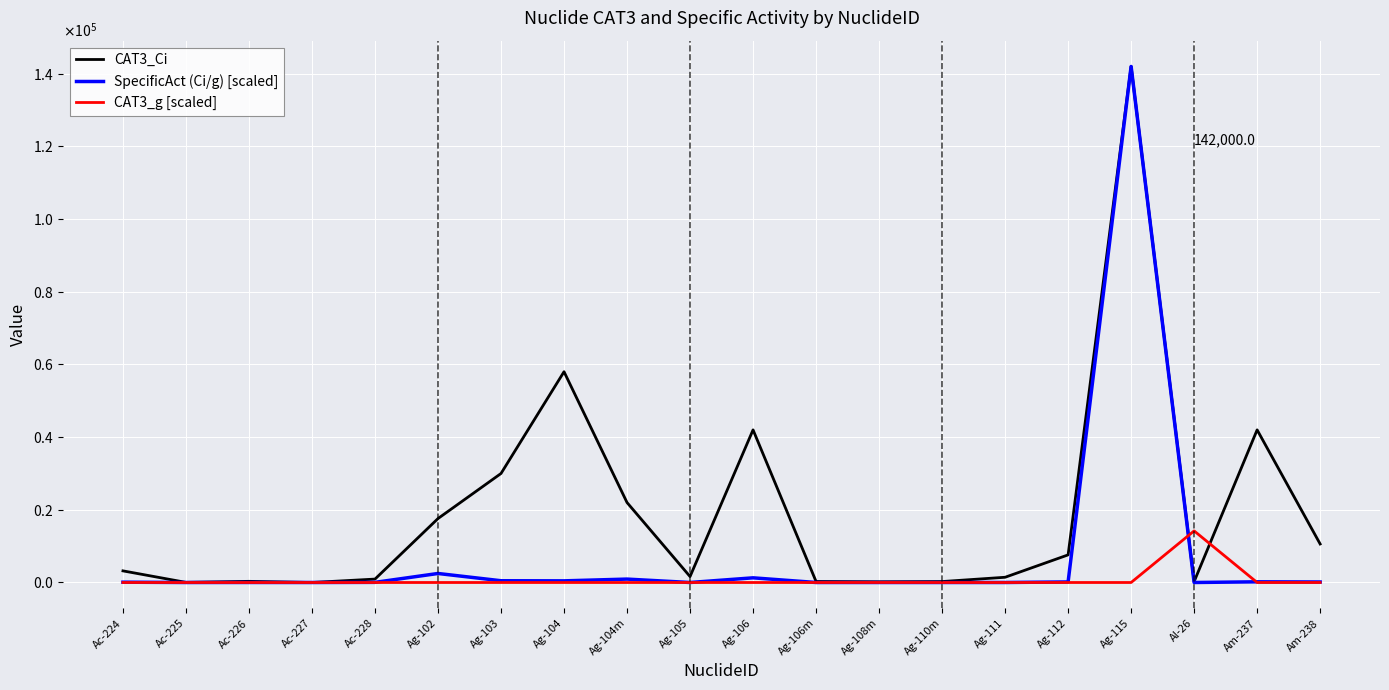

How many intersections are there between CAT3_g [scaled] and CAT3_Ci?

2